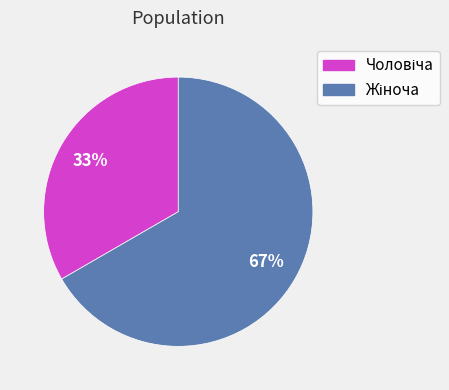

To the nearest percent, what is the average slice percentage?

50%